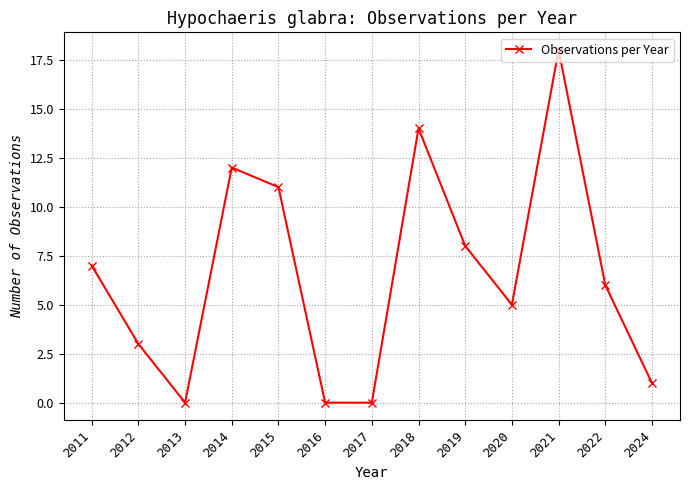

What is the difference between the maximum and second lowest values?

18